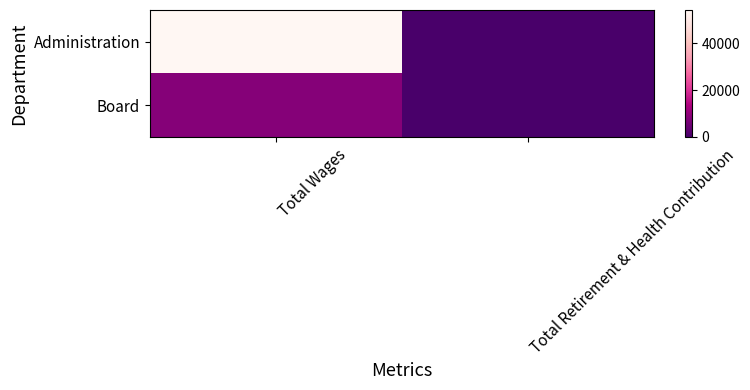

Rank the series at Total Wages from lowest to highest value.

Board, Administration